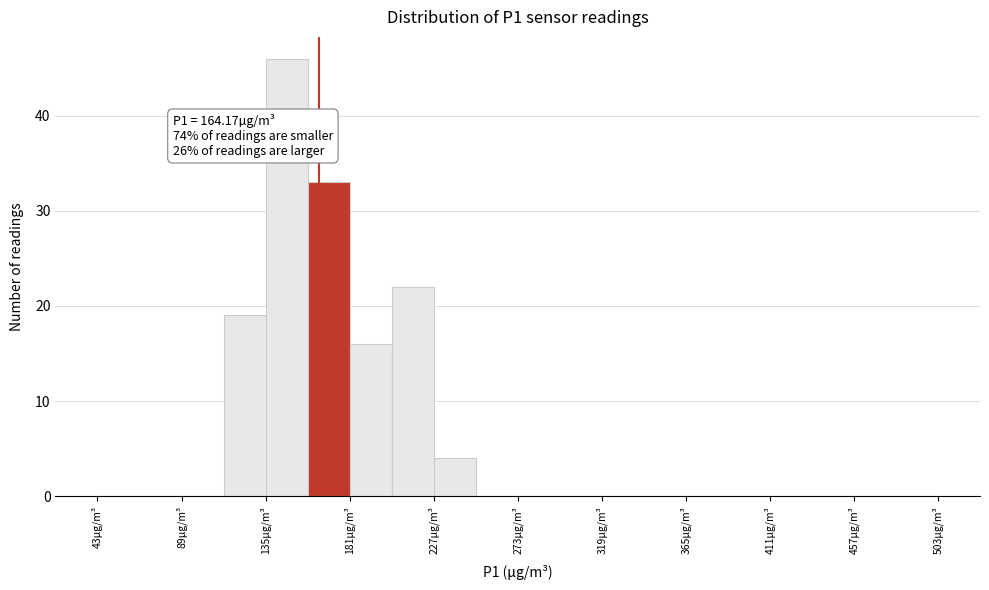

Over which range of the x-axis is the bar tallest?

135 to 158